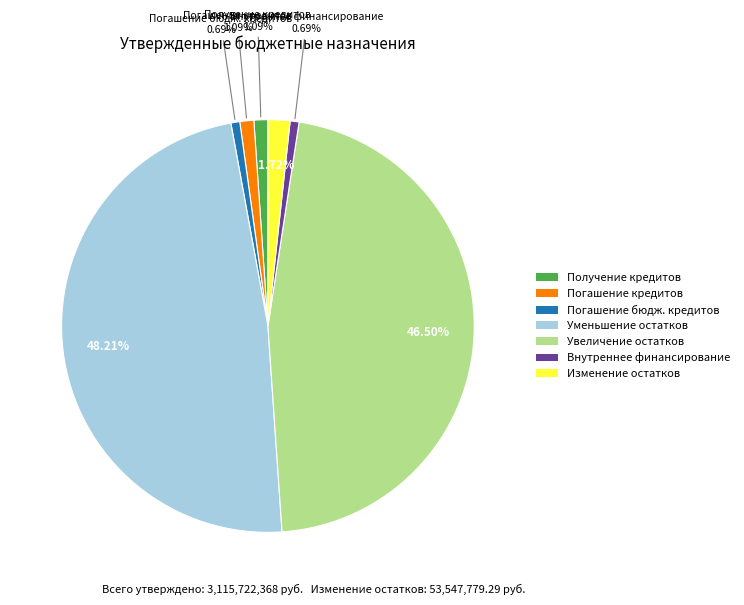

Which slice is the largest?

Уменьшение остатков